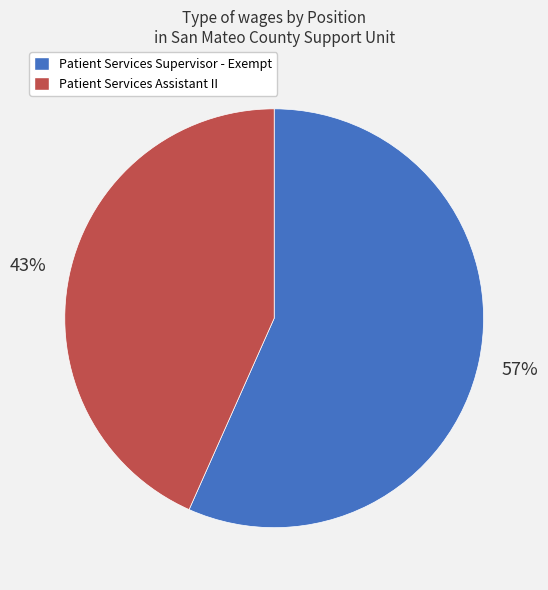

Is there a majority slice in this chart?

Yes